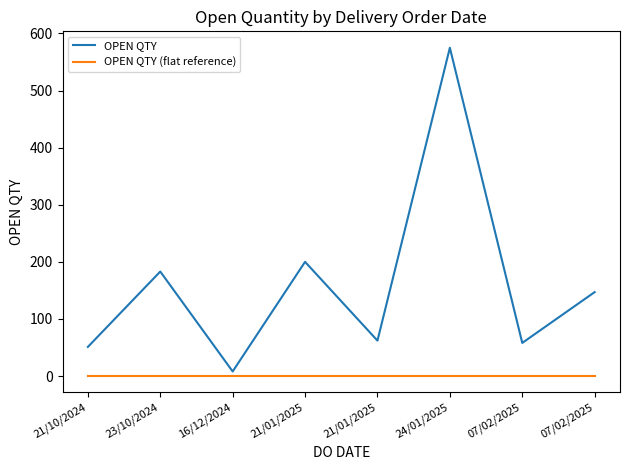

Is this an area chart (filled region under the line)?

No